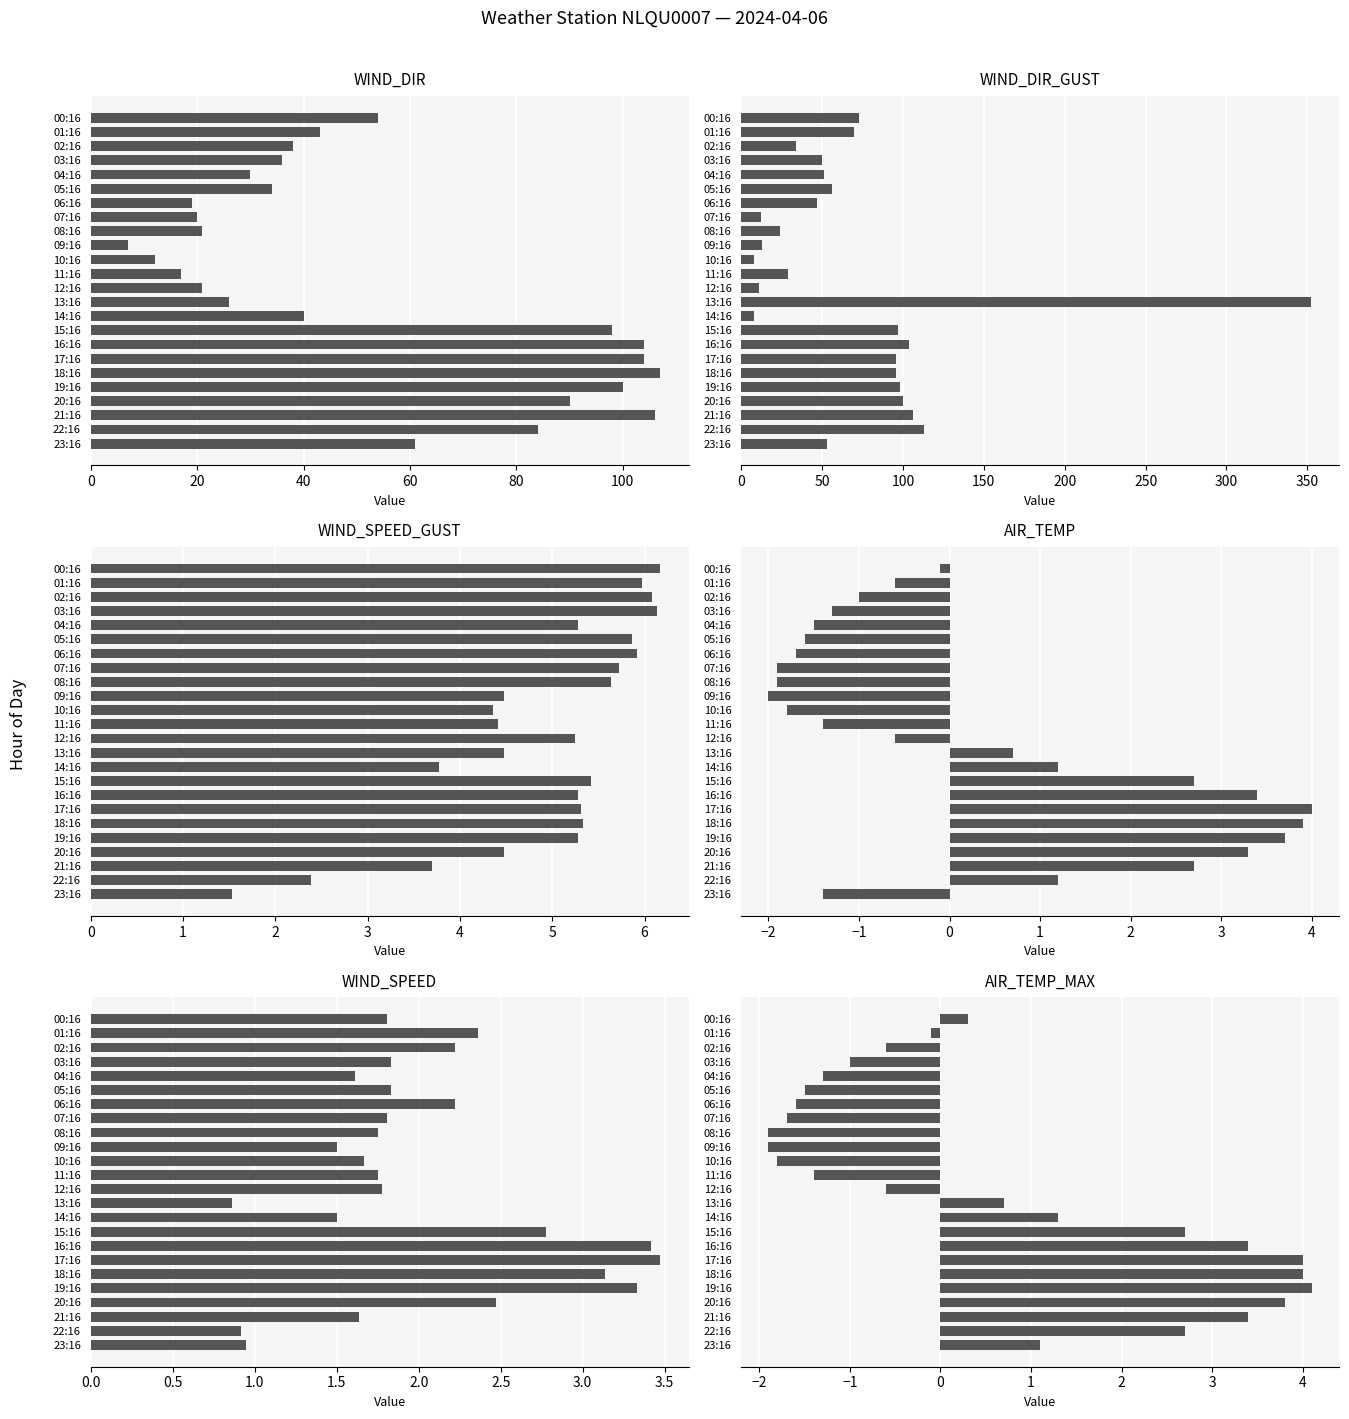

Which category has the highest value in the AIR_TEMP series?

17:16